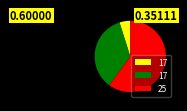

Does any single category account for the majority?

Yes